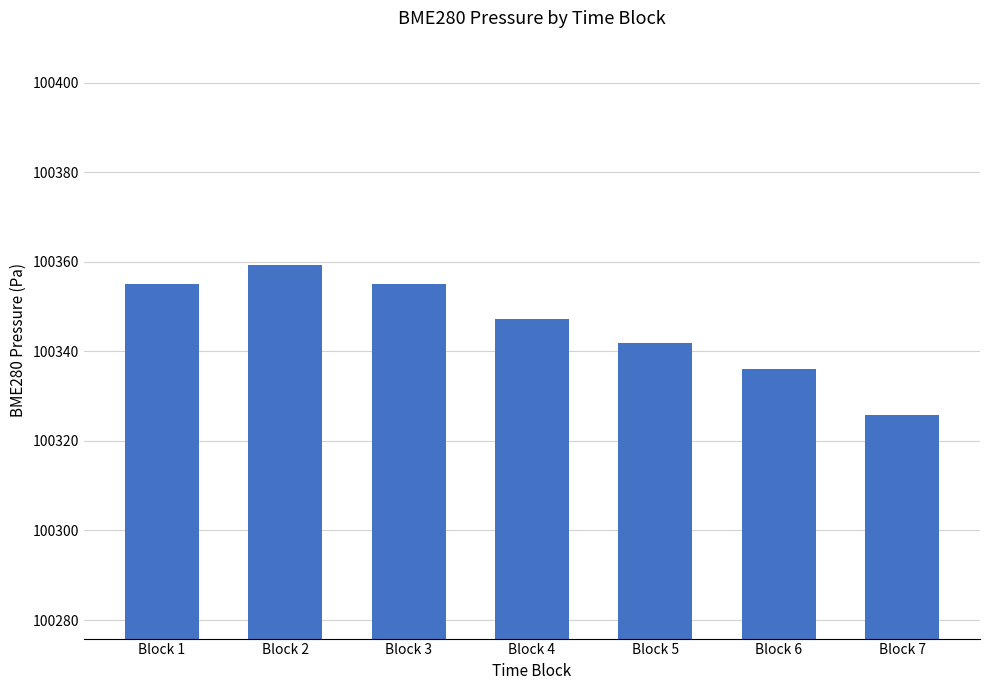

At which category does the chart reach its minimum across all series?

Block 7